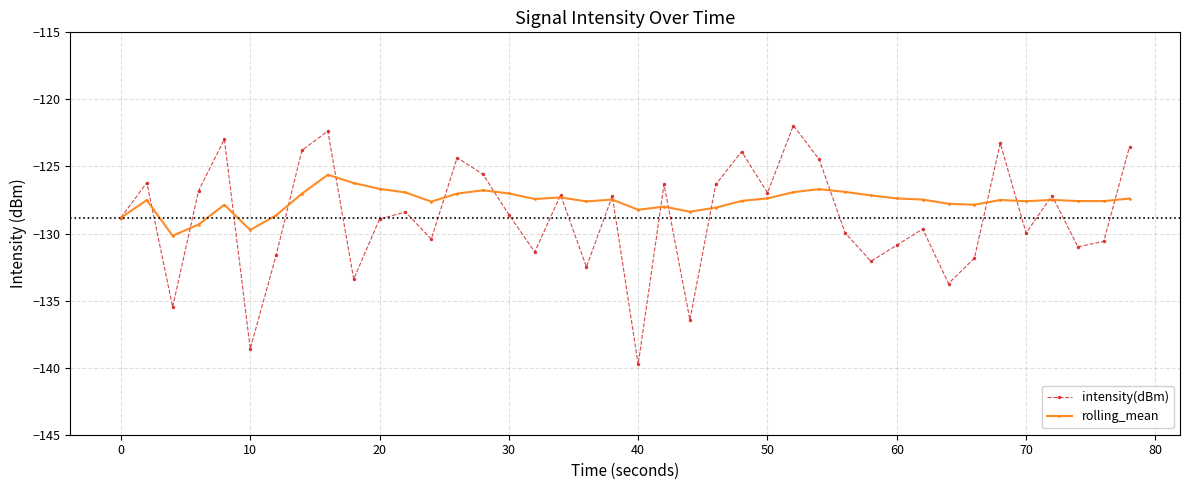

What is the minimum value for rolling_mean?

-130.2